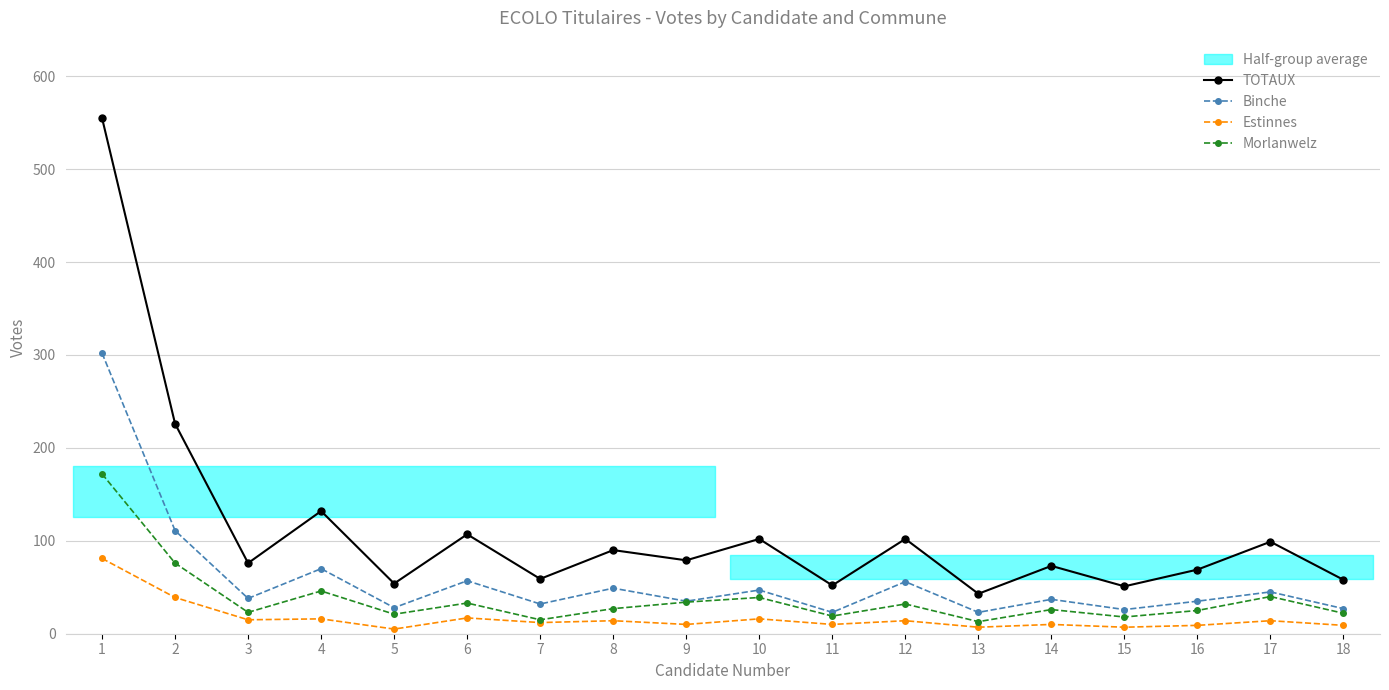

True or false: Estinnes and Morlanwelz cross at least once.

False